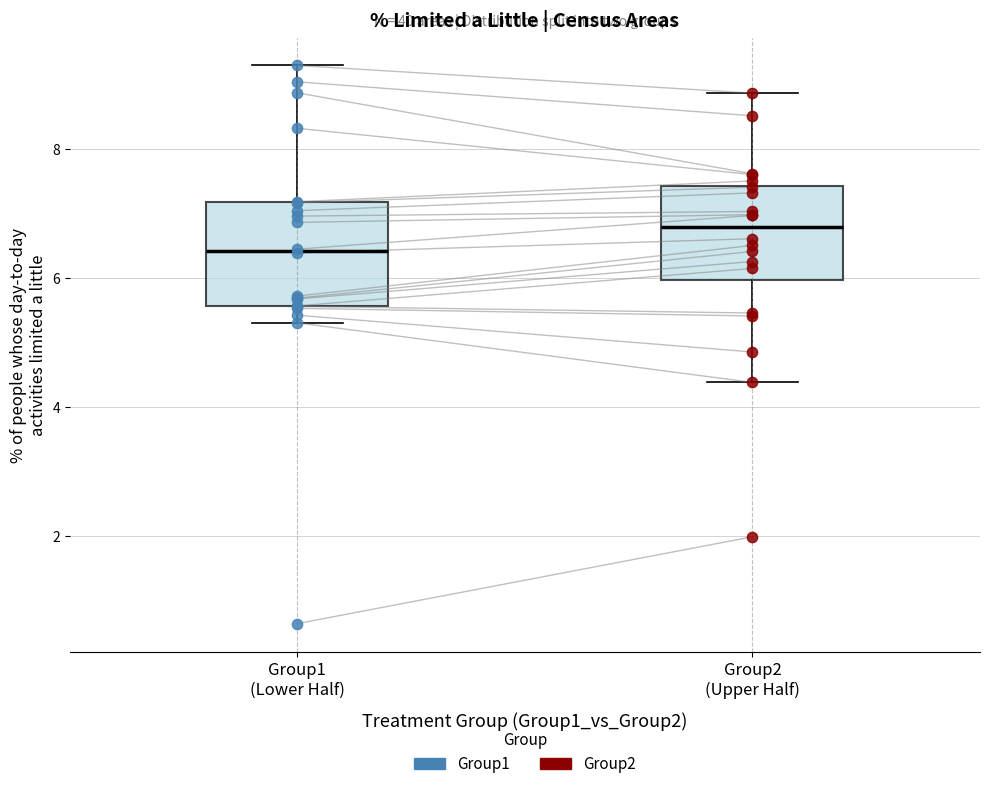

Reading left to right, read every box against the y-axis: the position of its median line, the range the box covers, and the ends of its whiskers. The values are not printed on the chart, so give them approximately, as read against the axis.

Group1 (Lower Half): median 6.4, box 5.6 to 7.2, whiskers 5.2 to 9.2
Group2 (Upper Half): median 6.8, box 6.0 to 7.4, whiskers 4.4 to 8.8